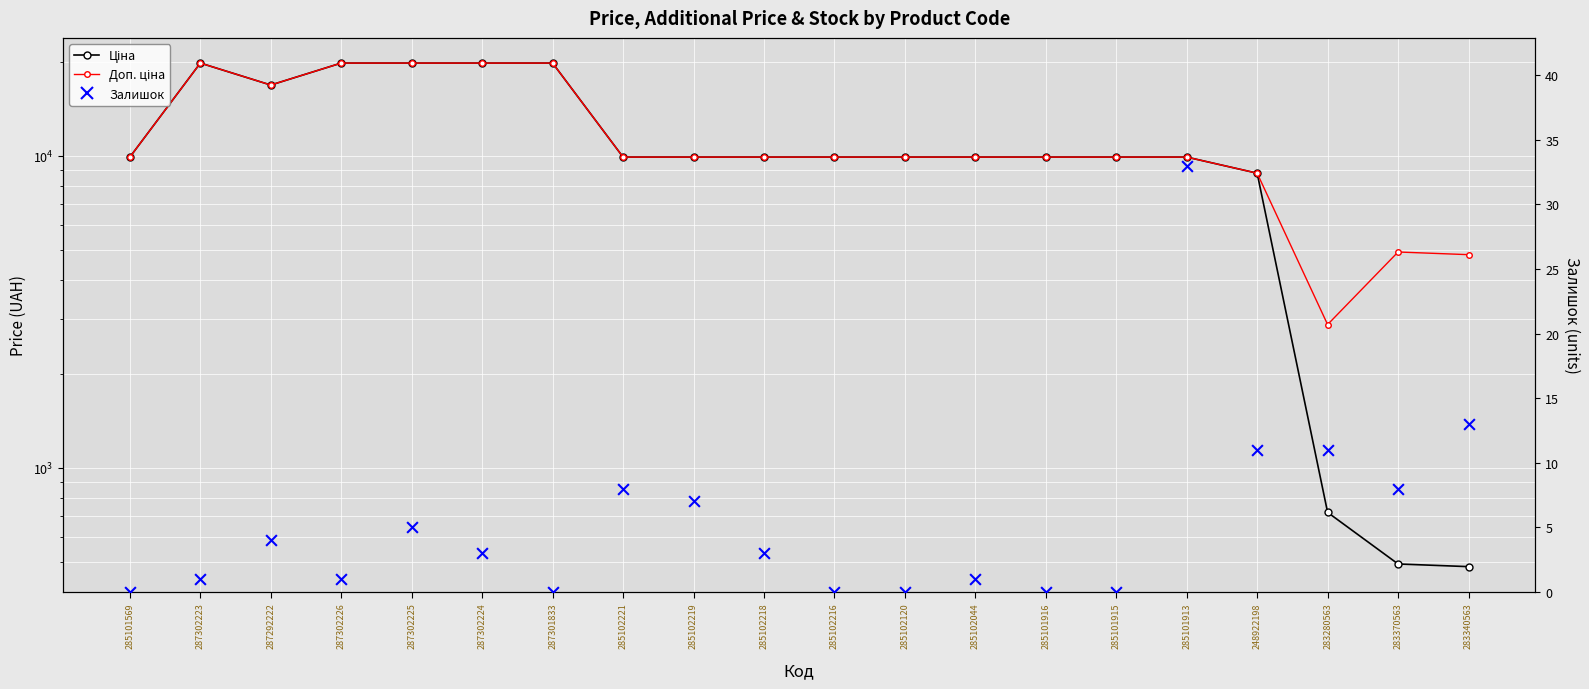

Which series has the largest total across all categories?

Доп. ціна